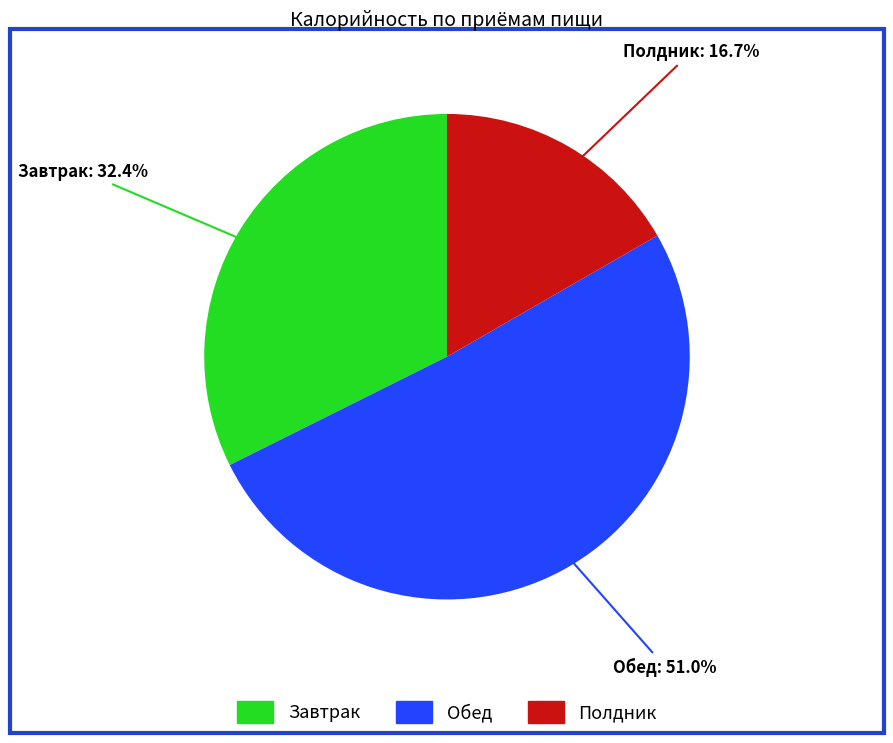

How many slices are in this pie chart?

3